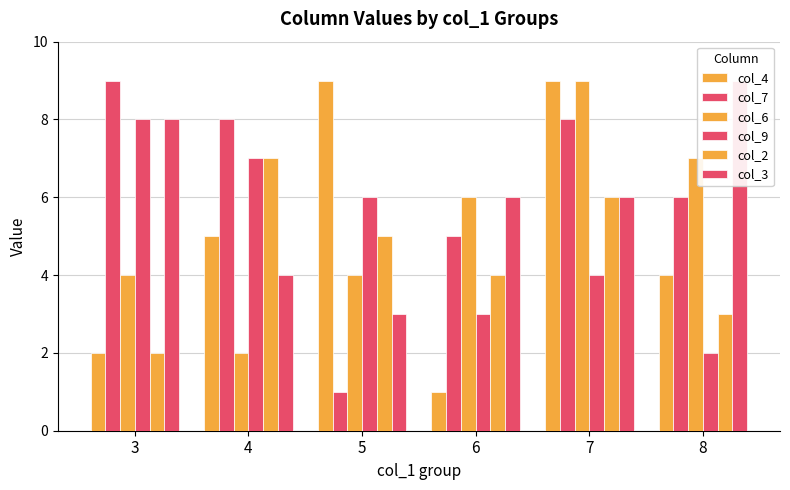

Which category has the highest value across all series?

5